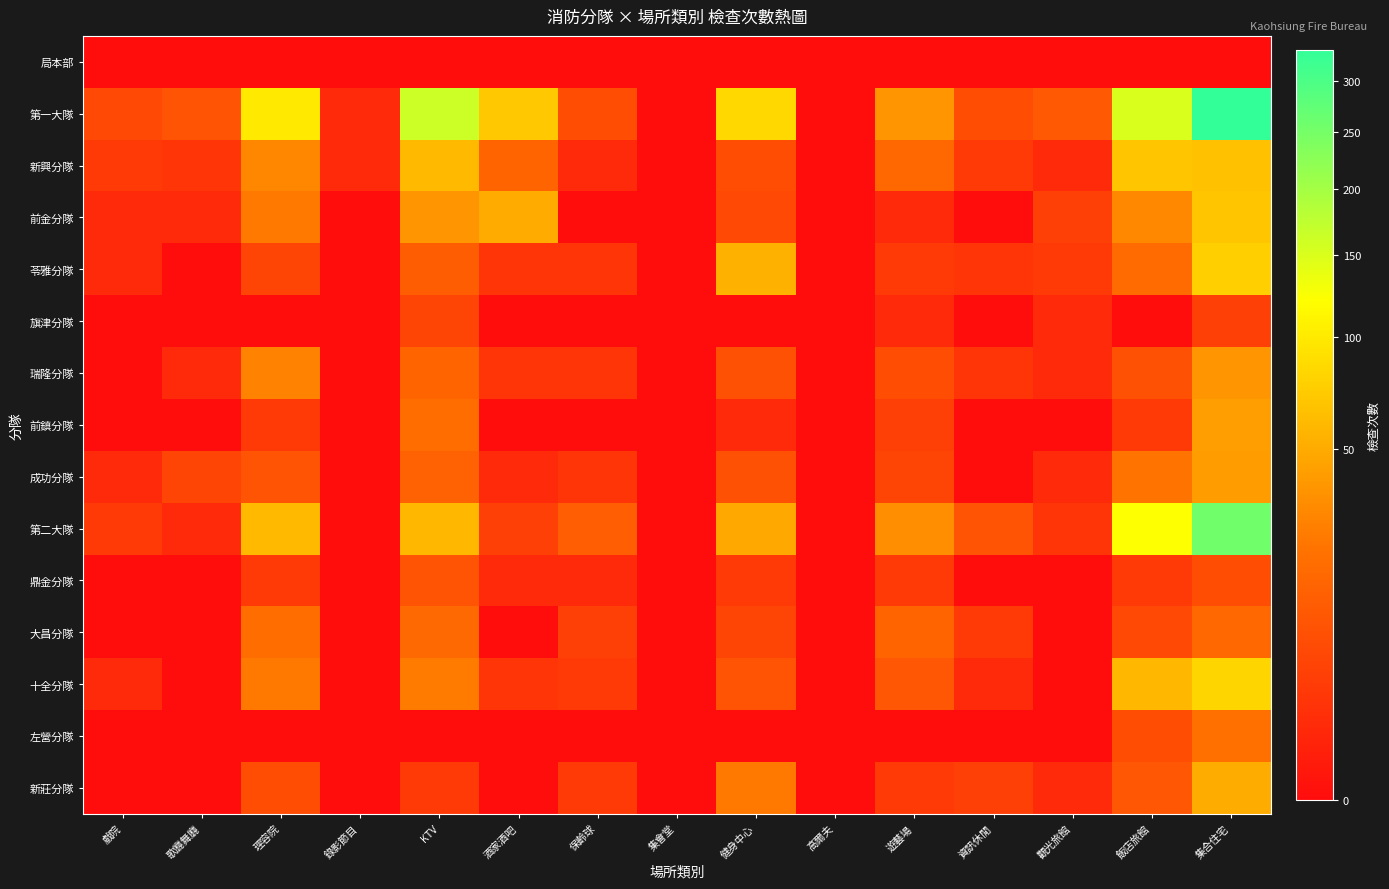

How many distinct data groups are displayed?

15